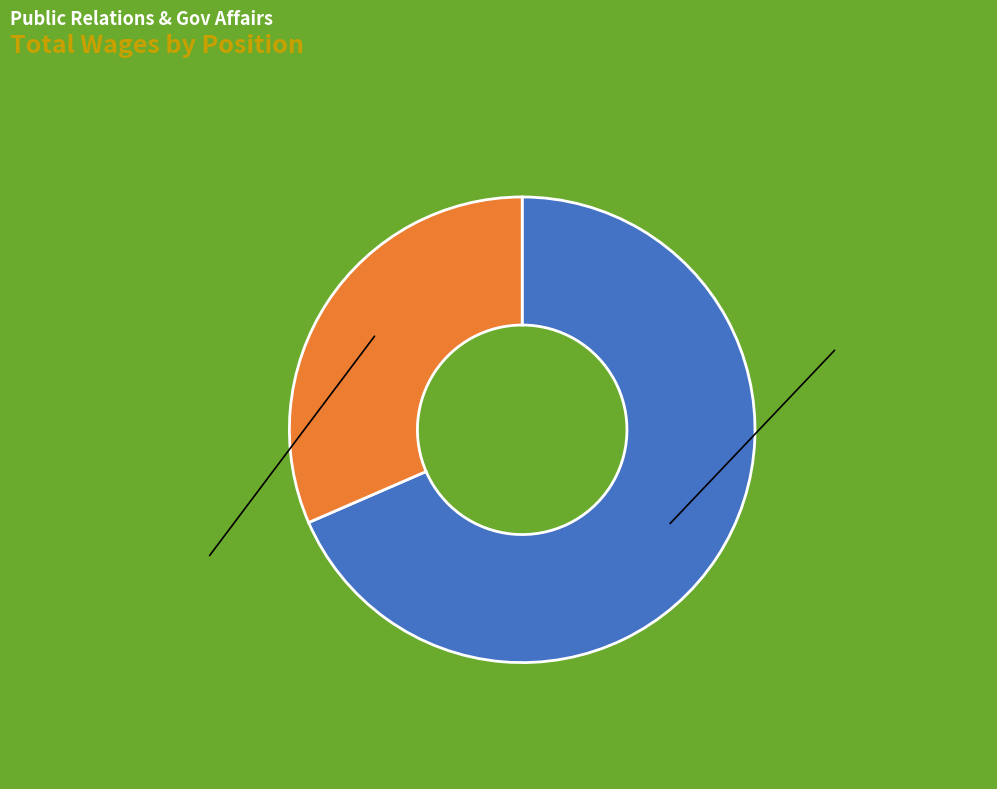

Does any single category account for the majority?

Yes